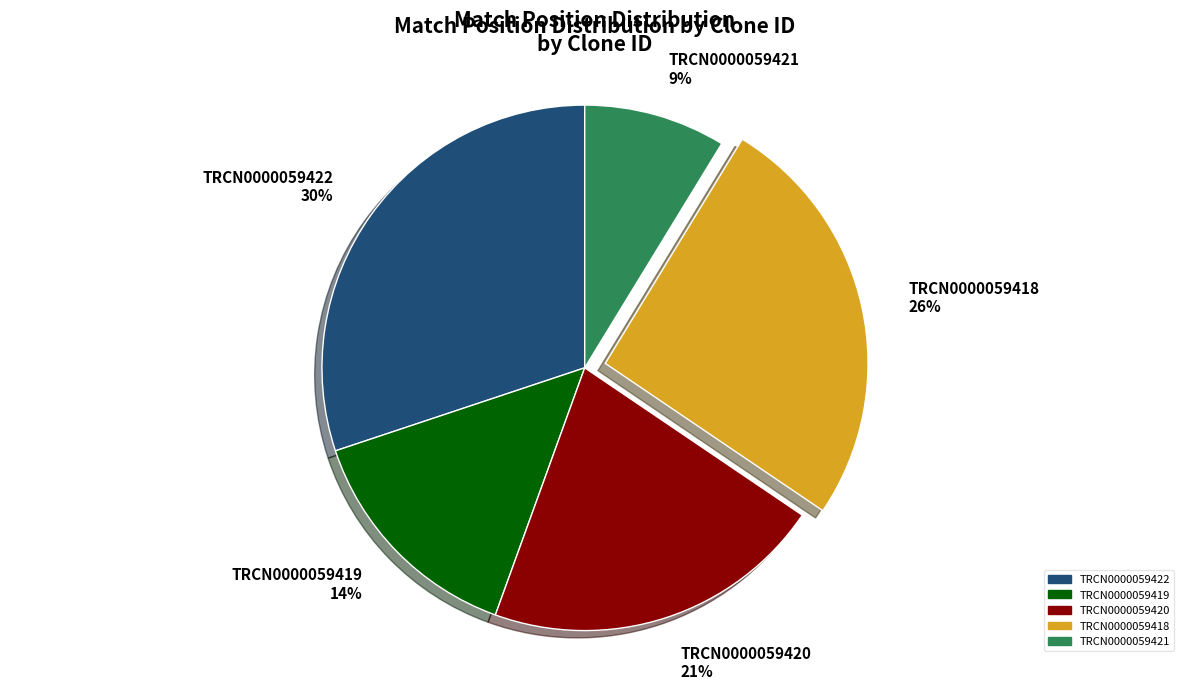

Which has a higher value, TRCN0000059421 or TRCN0000059420?

TRCN0000059420